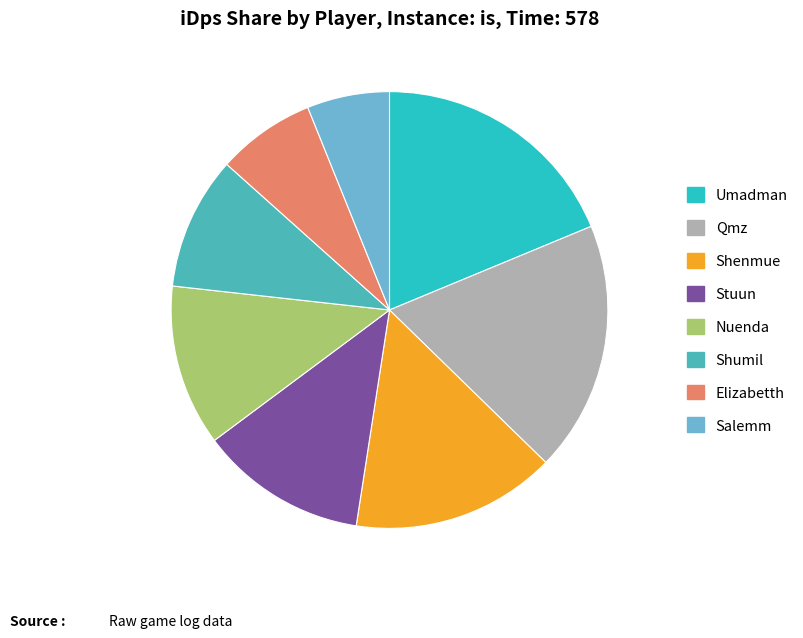

Is Shumil the majority of the pie?

No